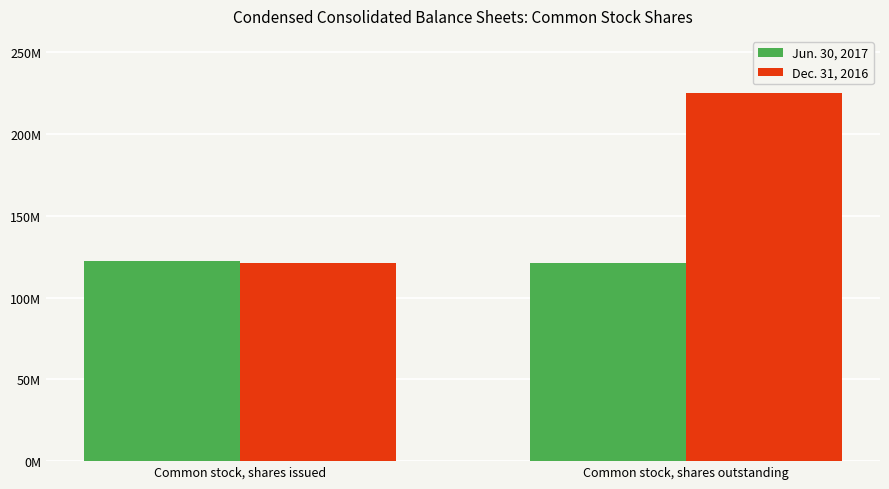

Does the chart contain any negative values?

No